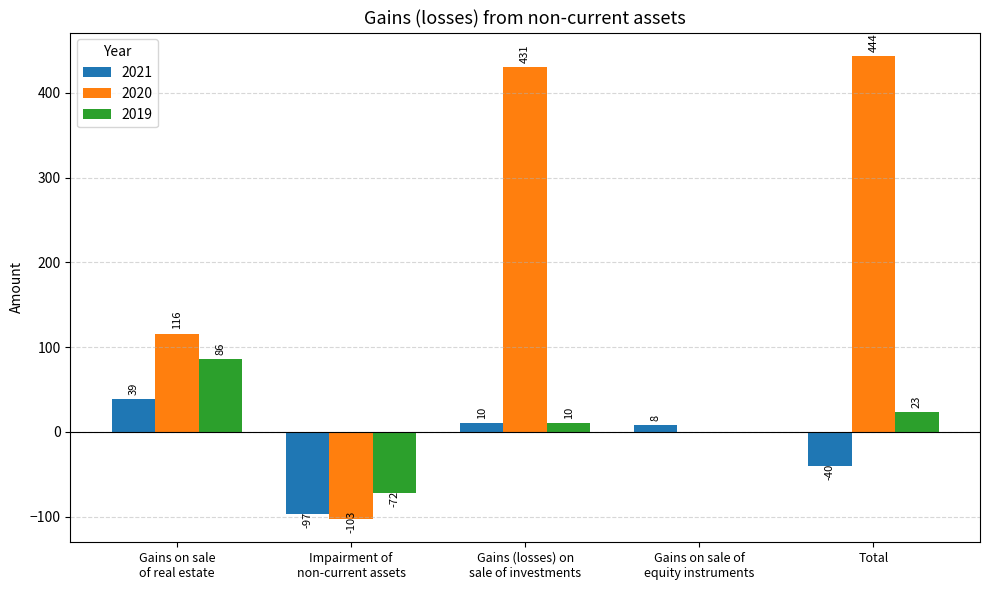

Count the number of categories in the chart.

5